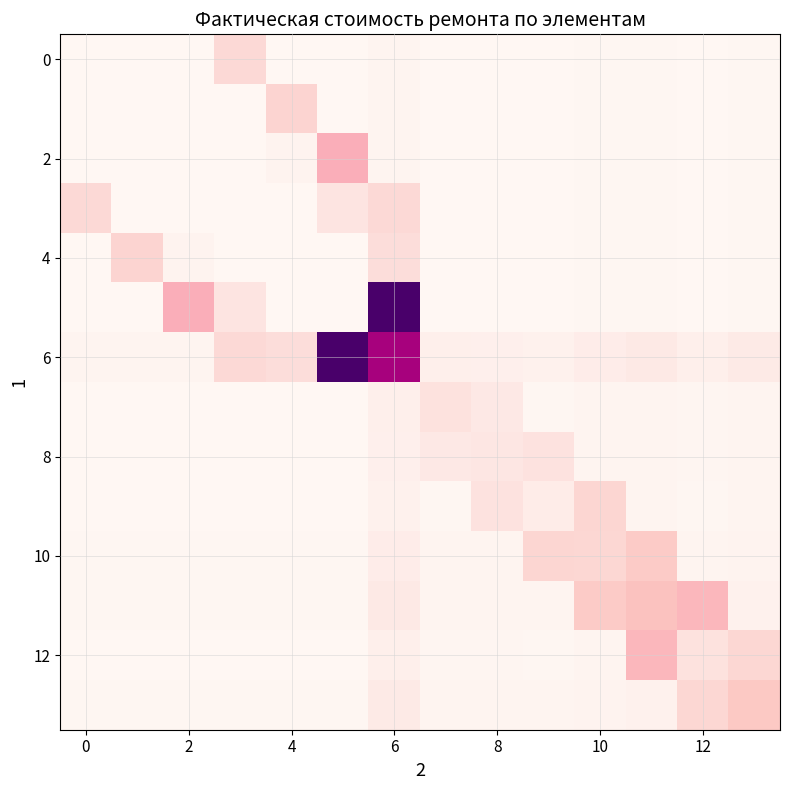

Which series has the largest total across all categories?

6